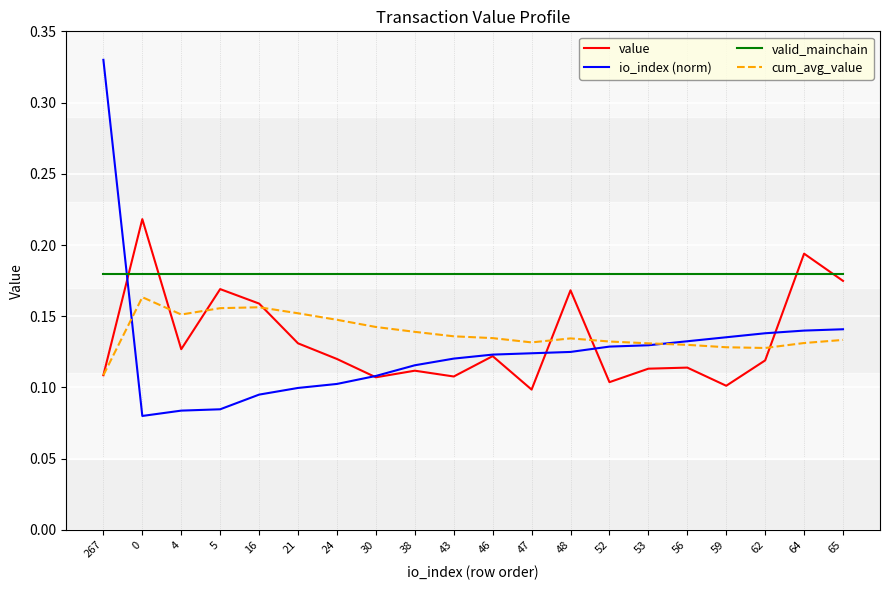

Rank the series by their maximum value, from highest to lowest.

io_index (norm), value, valid_mainchain, cum_avg_value